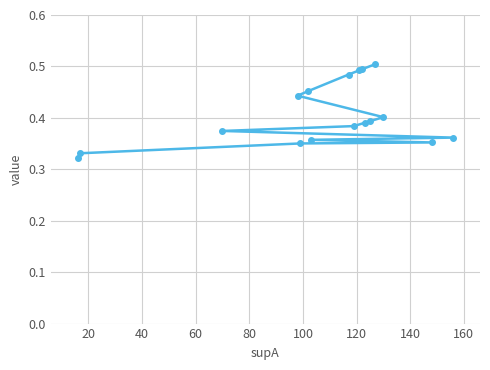

True or false: the data has more than 1 interior local peaks.

False